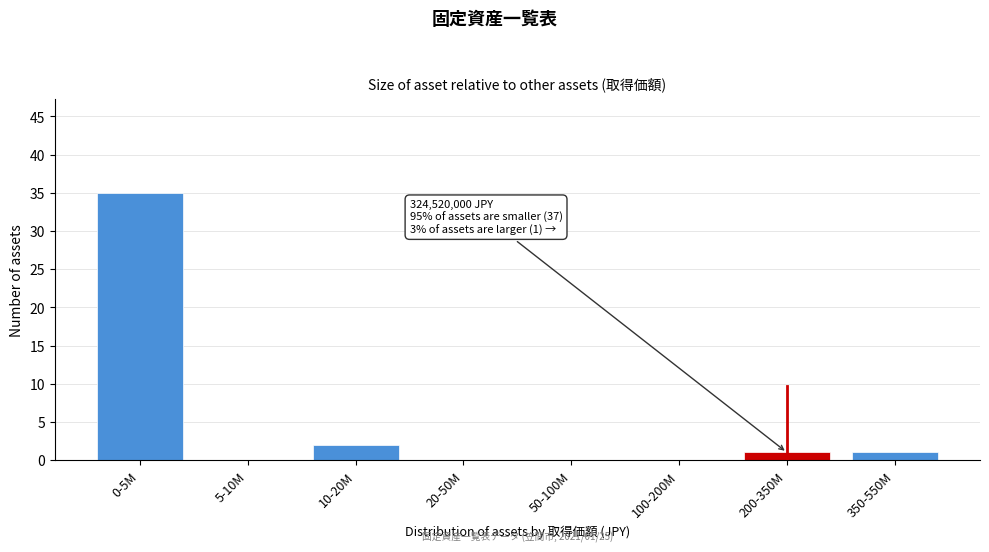

Reading right to left, list all the values displayed in this chart.

350-550M=1	200-350M=1	100-200M=0	50-100M=0	20-50M=0	10-20M=2	5-10M=0	0-5M=35